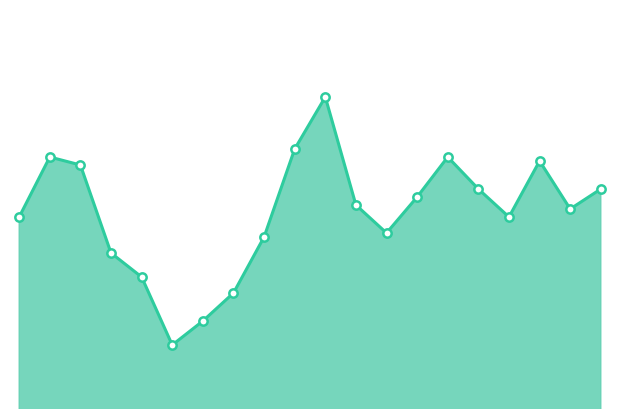

Does the chart have visible grid lines?

No